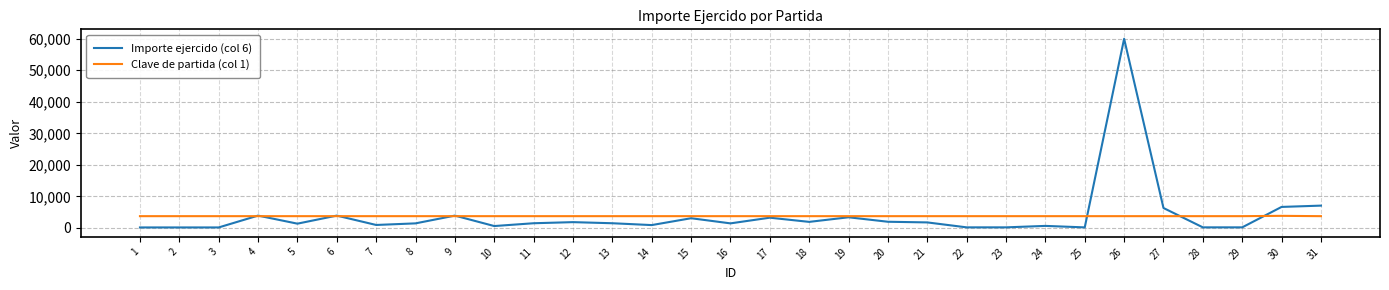

What is the average value of the Importe ejercido (col 6) series?

3907.9